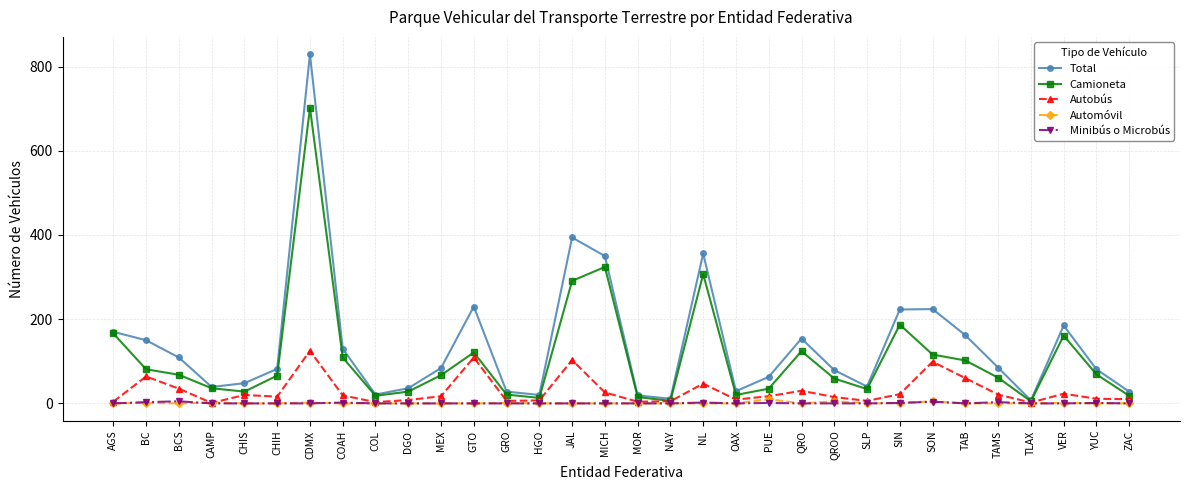

Is the value of Minibús o Microbús at QRO greater than the value of Autobús at JAL?

No